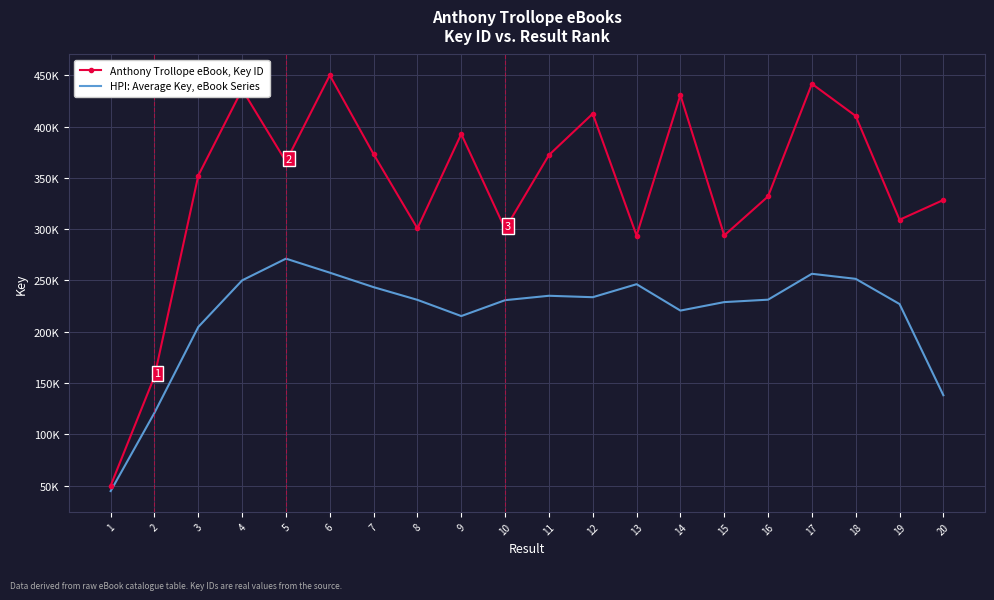

What are all the series names shown in the legend?

Anthony Trollope eBook, Key ID, HPI: Average Key, eBook Series